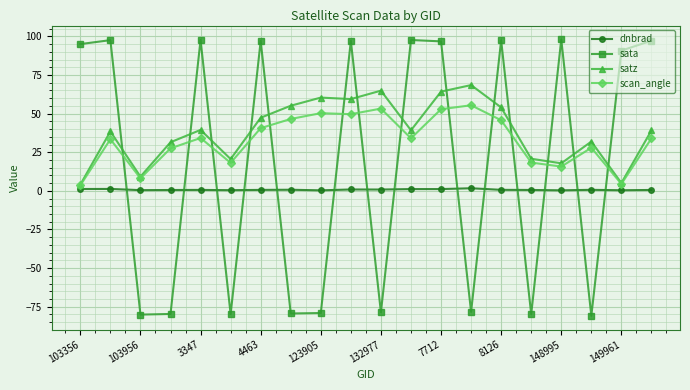

List the series in order of their peak value, lowest first.

dnbrad, scan_angle, satz, sata